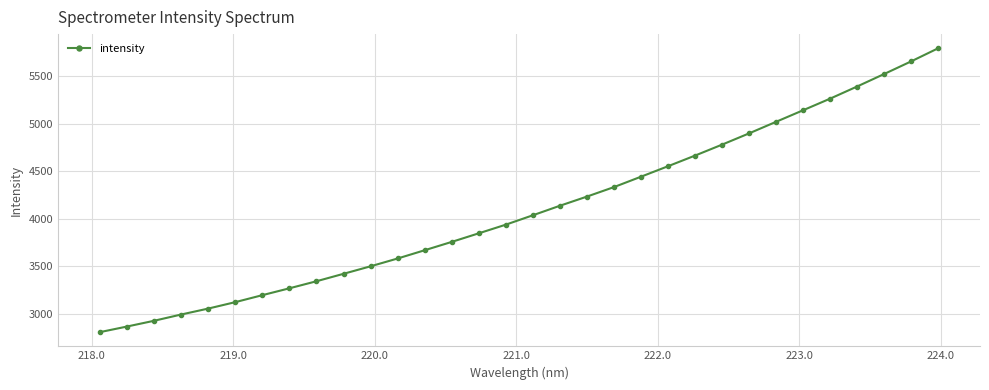

What is the value of the 30th point from the left?

5525.3